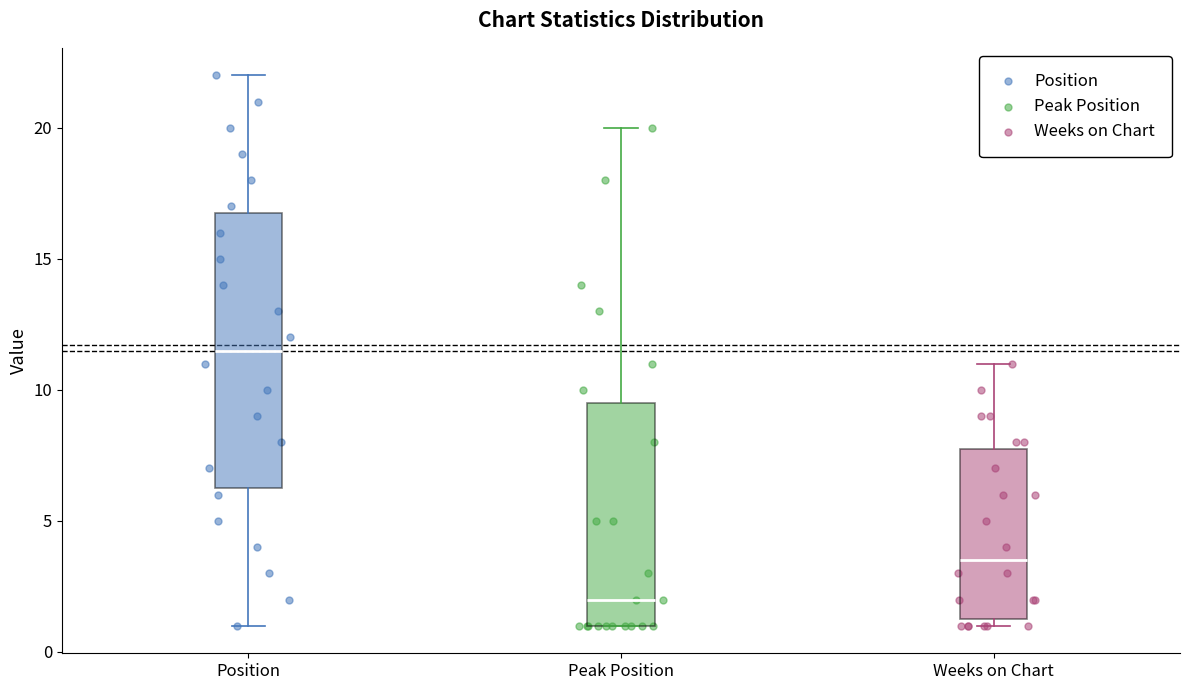

Which box's median line is the highest?

Position